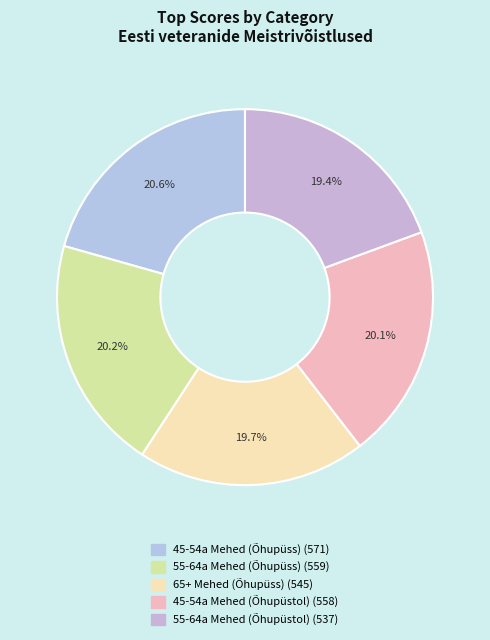

Between 55-64a Mehed (Õhupüstol) and 45-54a Mehed (Õhupüstol), which is larger?

45-54a Mehed (Õhupüstol)